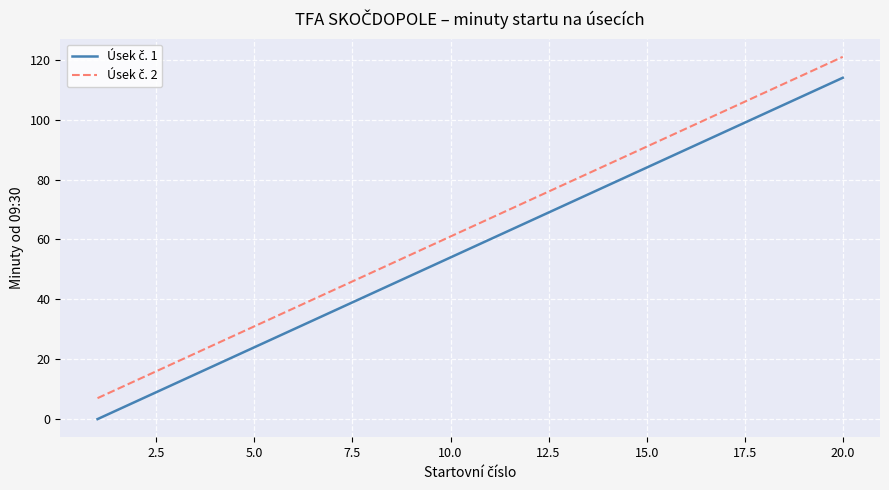

What is the maximum value shown in the chart?

121